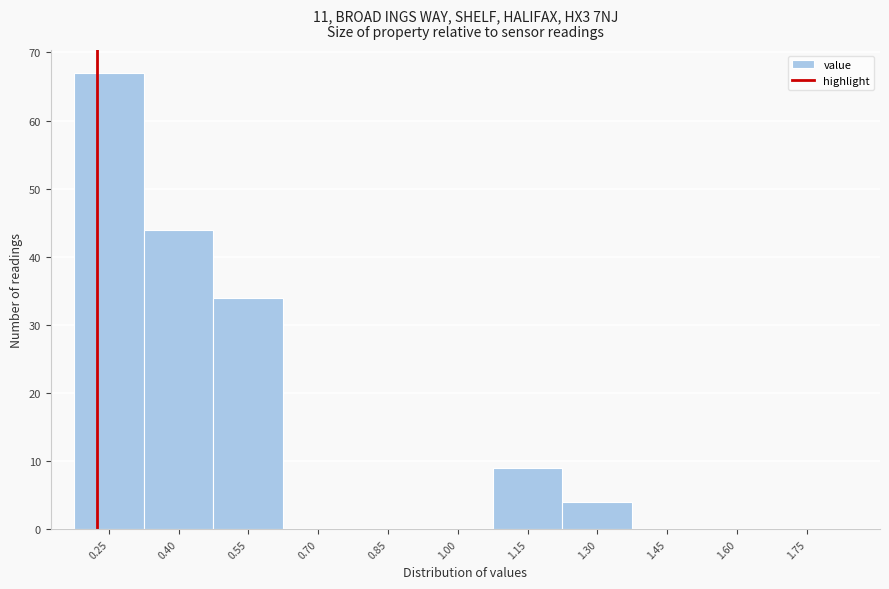

Reading left to right, what are all the values shown in this chart?

0.25=67	0.40=44	0.55=34	0.70=0	0.85=0	1.00=0	1.15=9	1.30=4	1.45=0	1.60=0	1.75=0